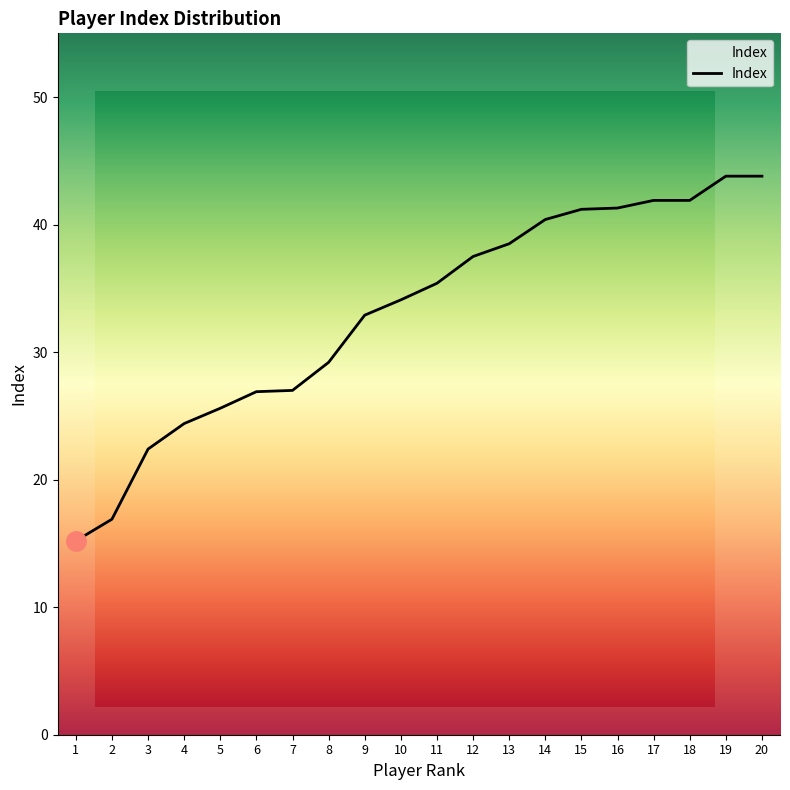

At which label does the data first exceed 35?

11